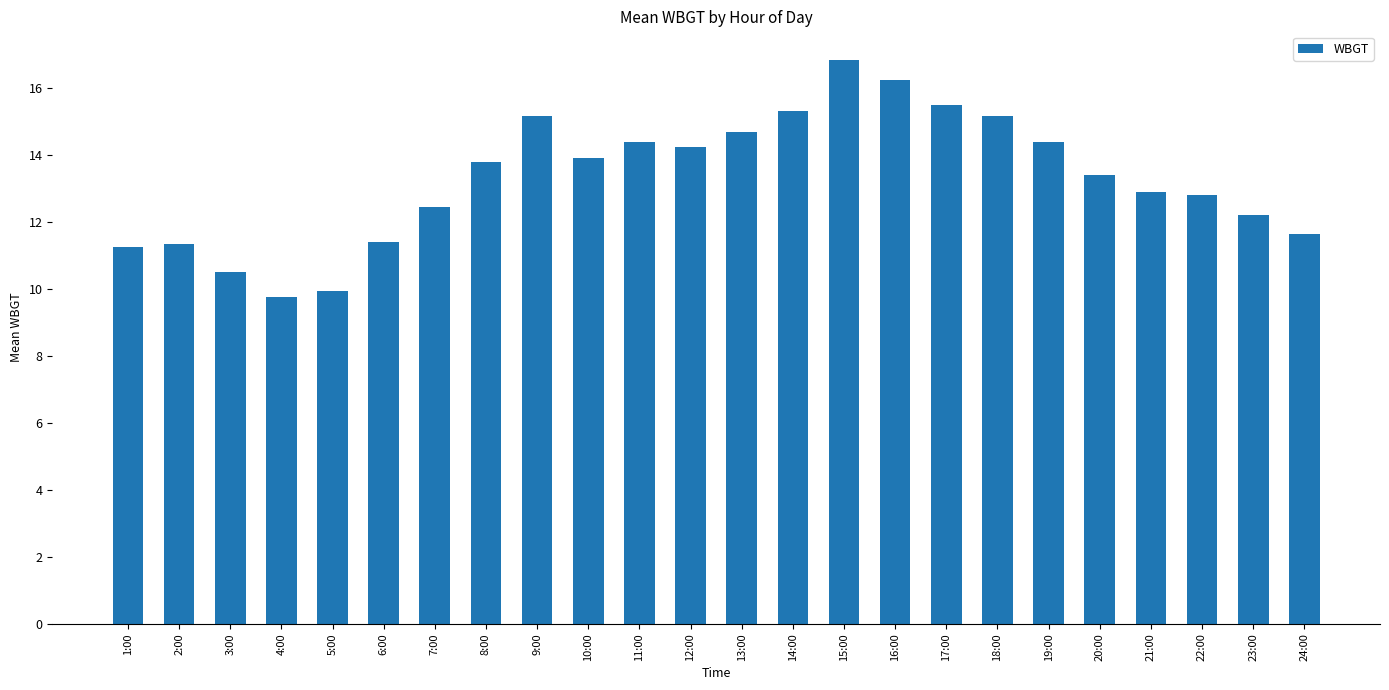

What is the difference between the maximum and minimum values?

7.1